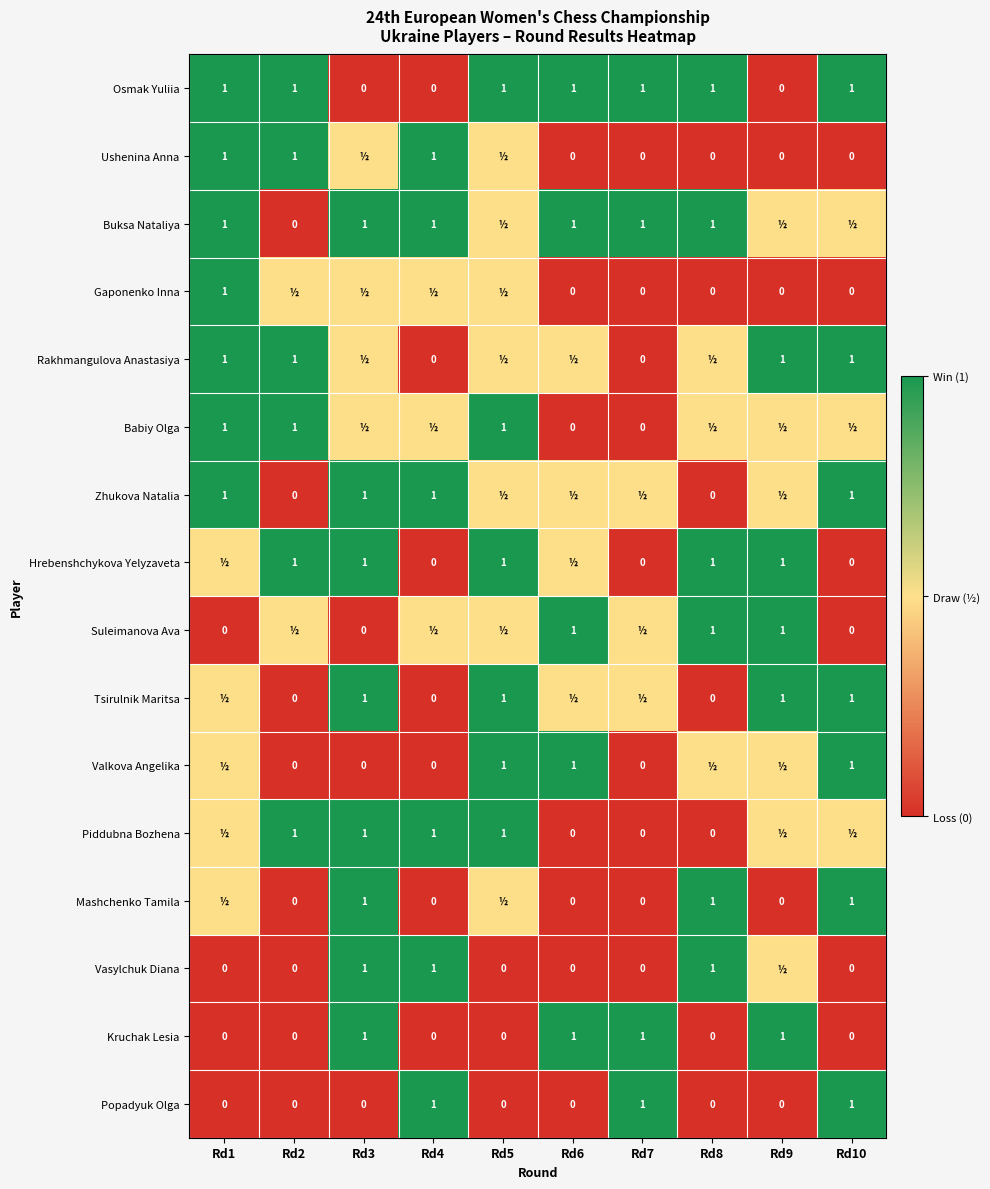

True or false: Popadyuk Olga has a value of 0.0 at Rd3.

True